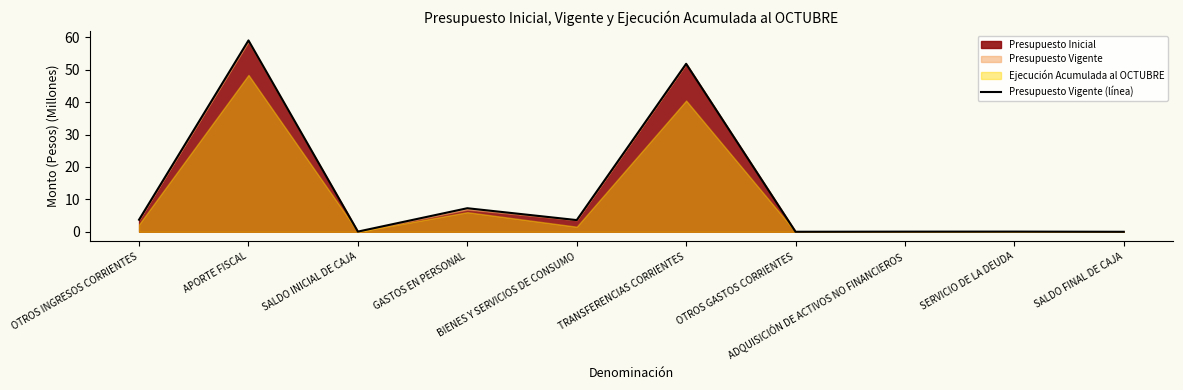

What is the greatest value displayed?

59.0